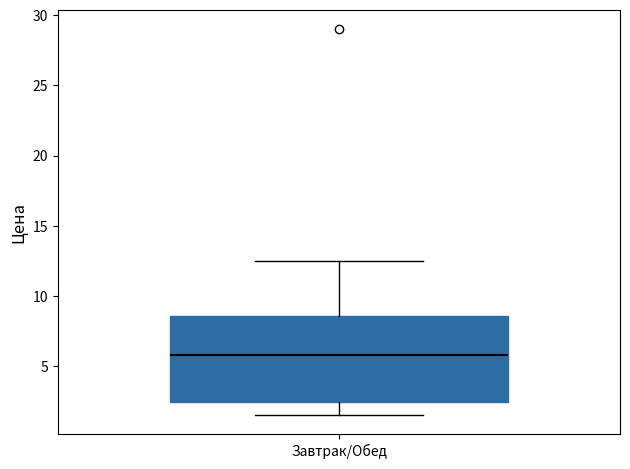

Transcribe this box plot: give where the median line is, the range the box spans, and where the two whiskers end, as read against the y-axis. The values are not printed on the chart, so give them approximately, as read against the axis.

median 6.0, box 2.5 to 8.5, whiskers 1.5 to 12.5